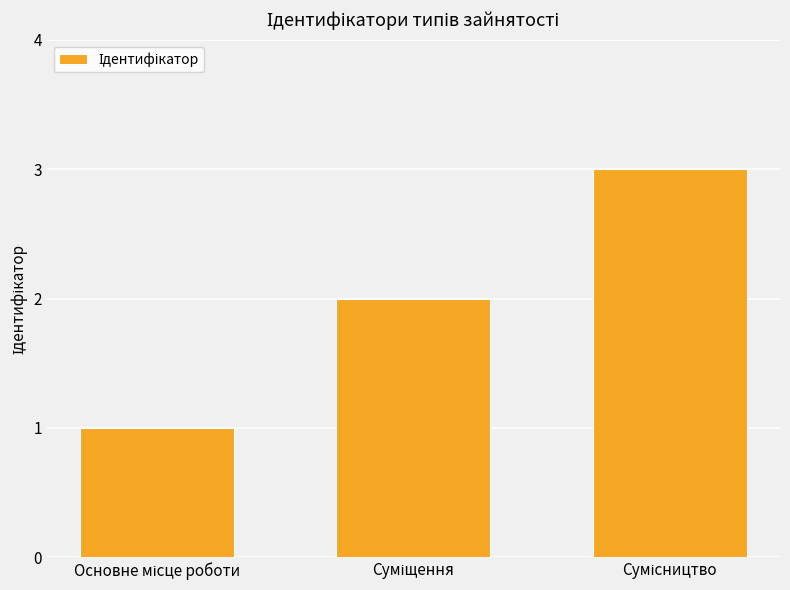

What is the maximum value shown in the chart?

3